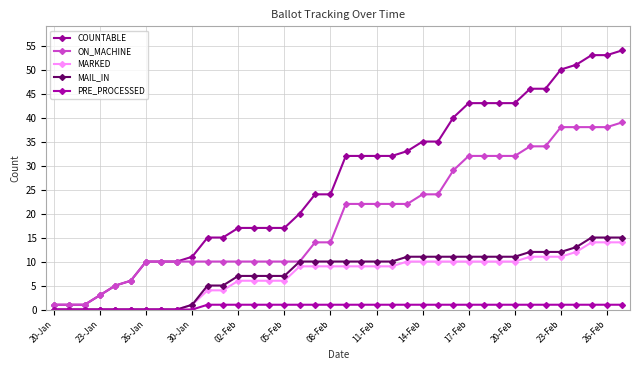

Is this an area chart (filled region under the line)?

No